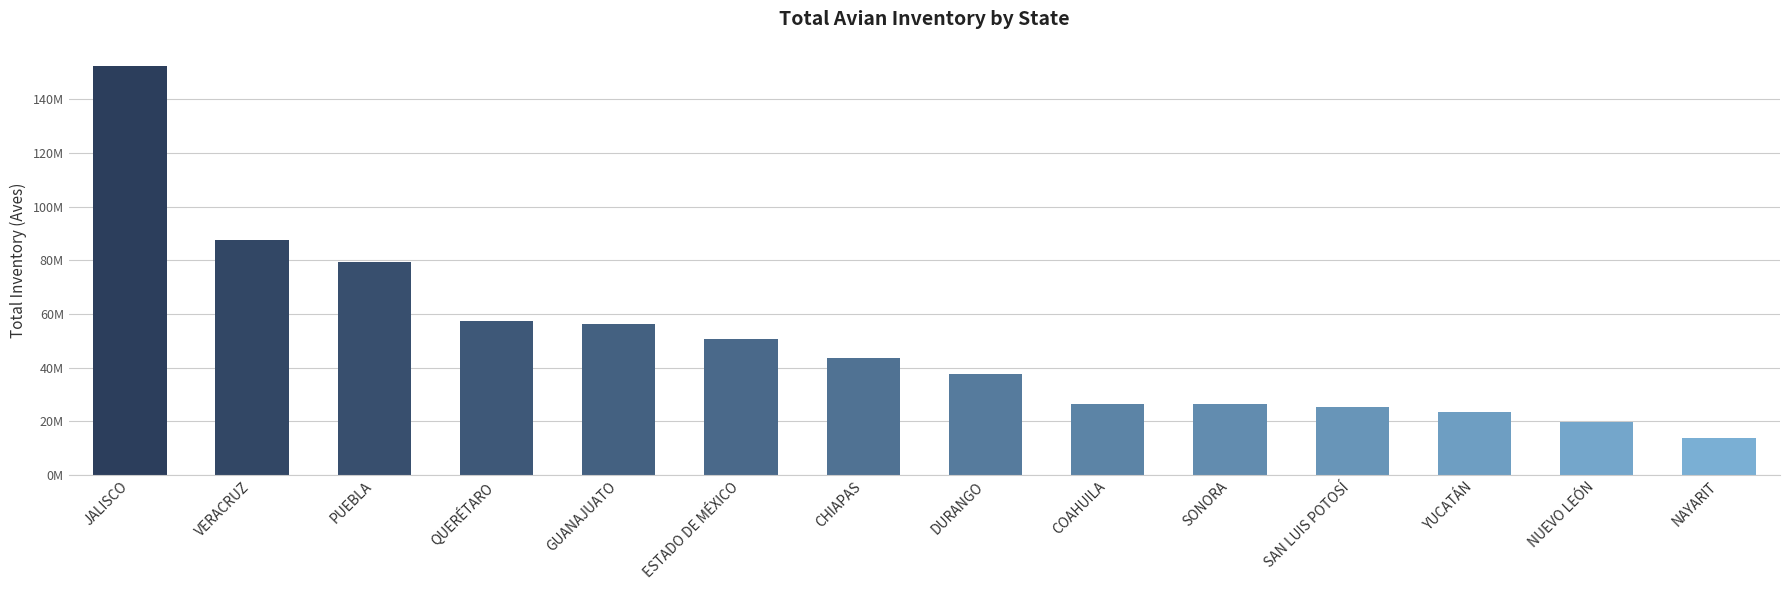

Rank the categories by value from lowest to highest.

NAYARIT, NUEVO LEÓN, YUCATÁN, SAN LUIS POTOSÍ, SONORA, COAHUILA, DURANGO, CHIAPAS, ESTADO DE MÉXICO, GUANAJUATO, QUERÉTARO, PUEBLA, VERACRUZ, JALISCO